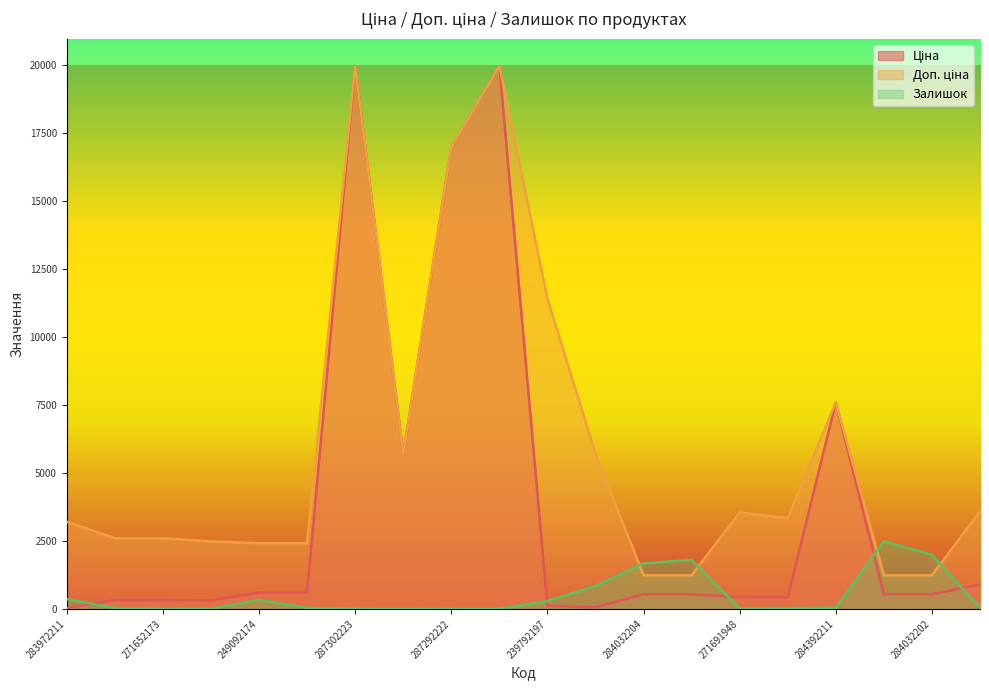

What is the total value across all series at 249092173?

3056.6